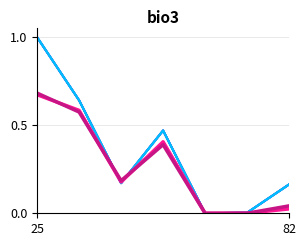

Does the chart have visible grid lines?

Yes